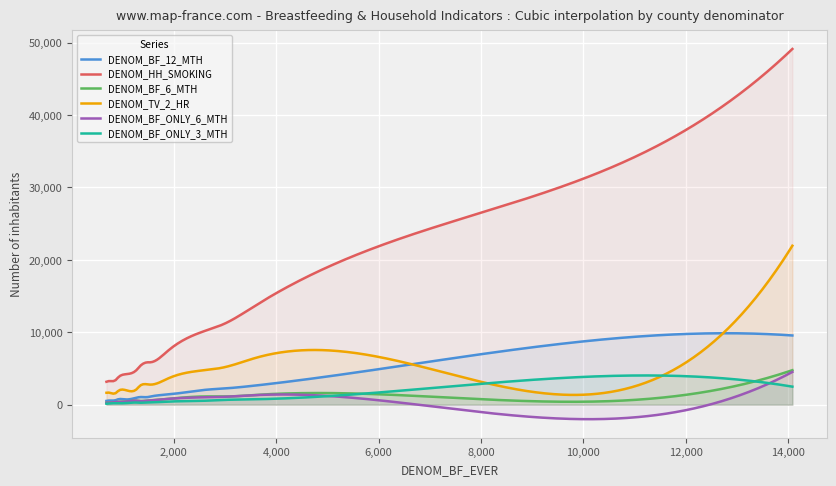

Is it true that DENOM_BF_ONLY_6_MTH equals 748 at Clinton?

False